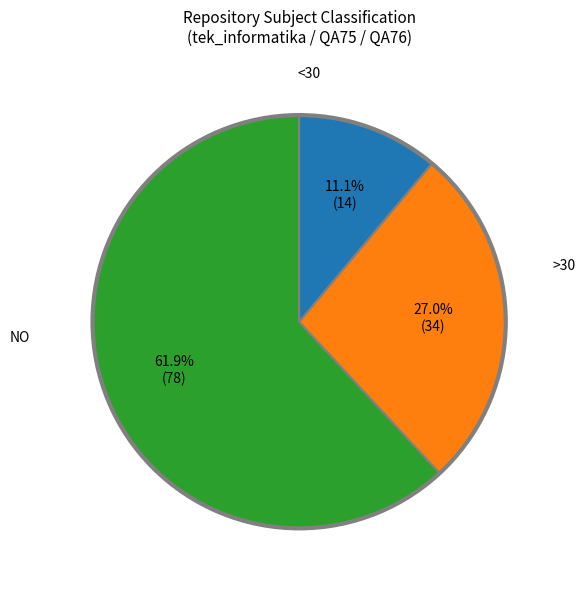

Does any single category account for the majority?

Yes